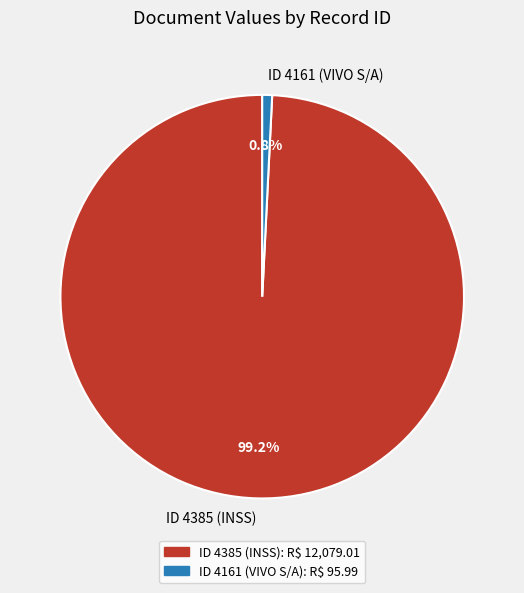

Count the number of slices in the pie.

2